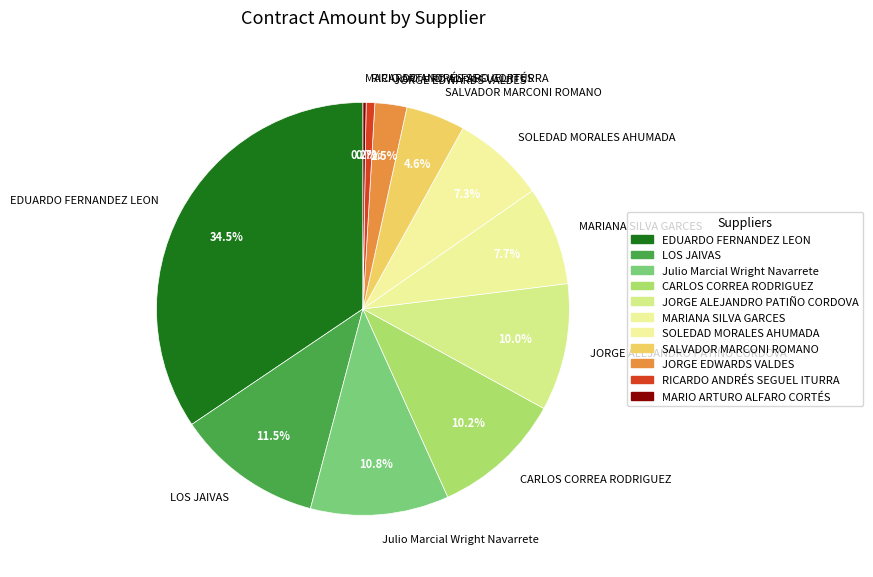

What is the largest slice in the pie chart?

EDUARDO FERNANDEZ LEON